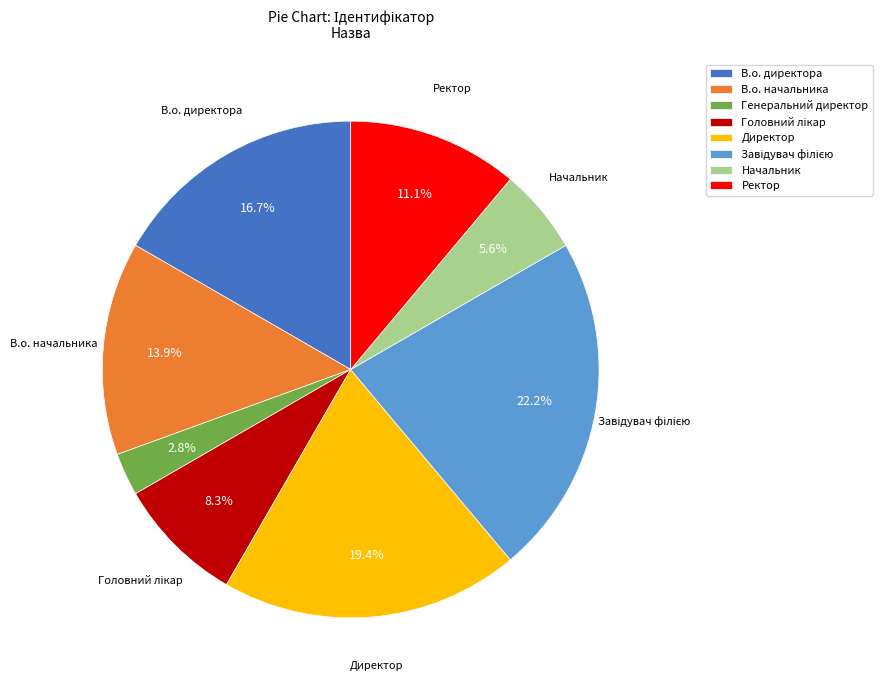

Count the number of slices in the pie.

8